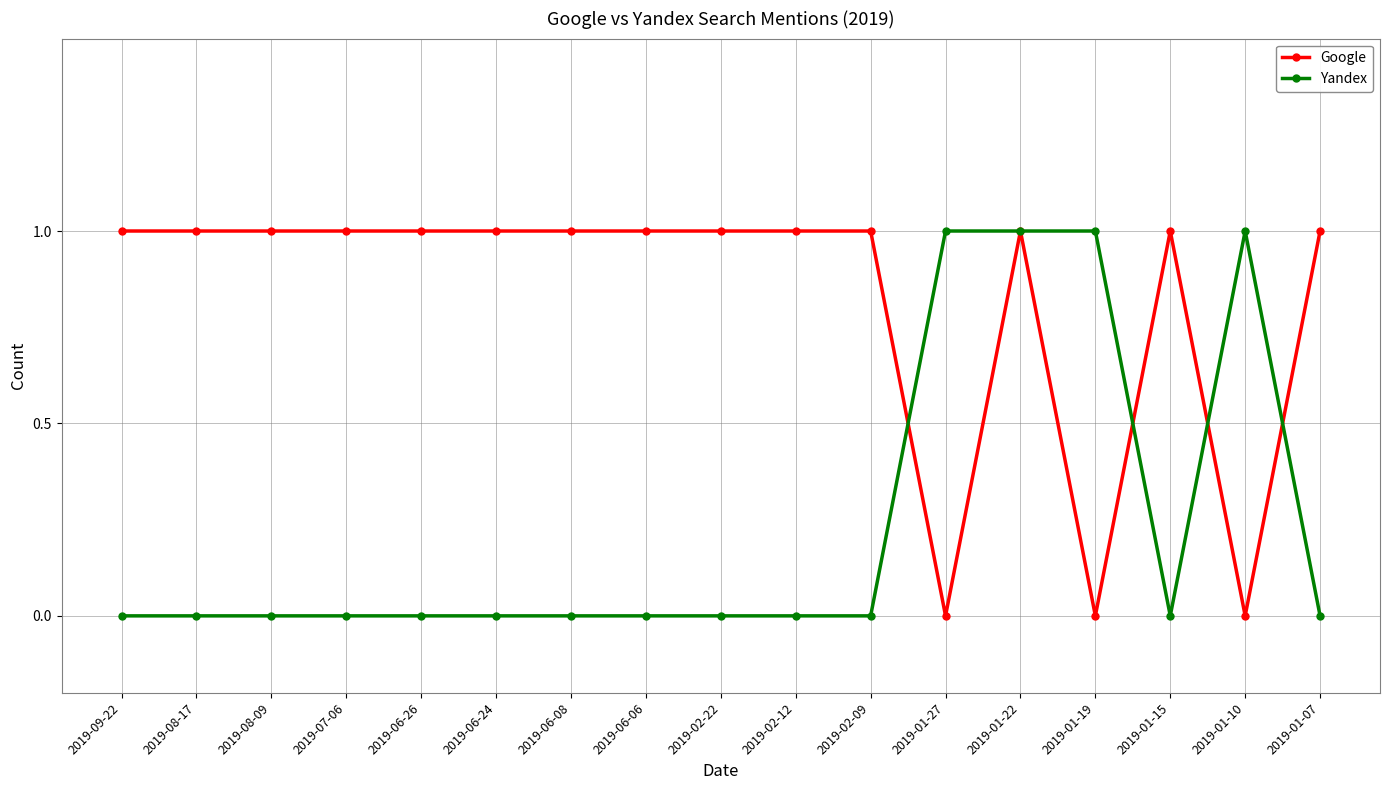

True or false: Yandex and Google cross at least once.

True